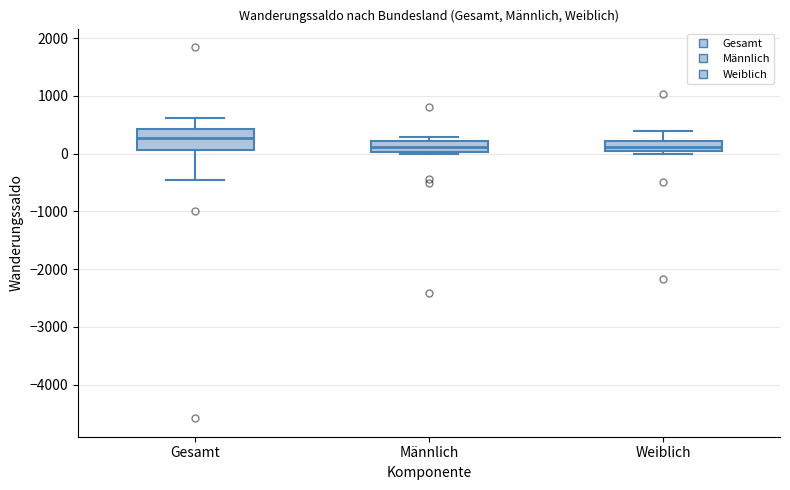

Where is the upper edge of the box for Gesamt on the y-axis? The values are not printed on the chart, so give them approximately, as read against the axis.

400